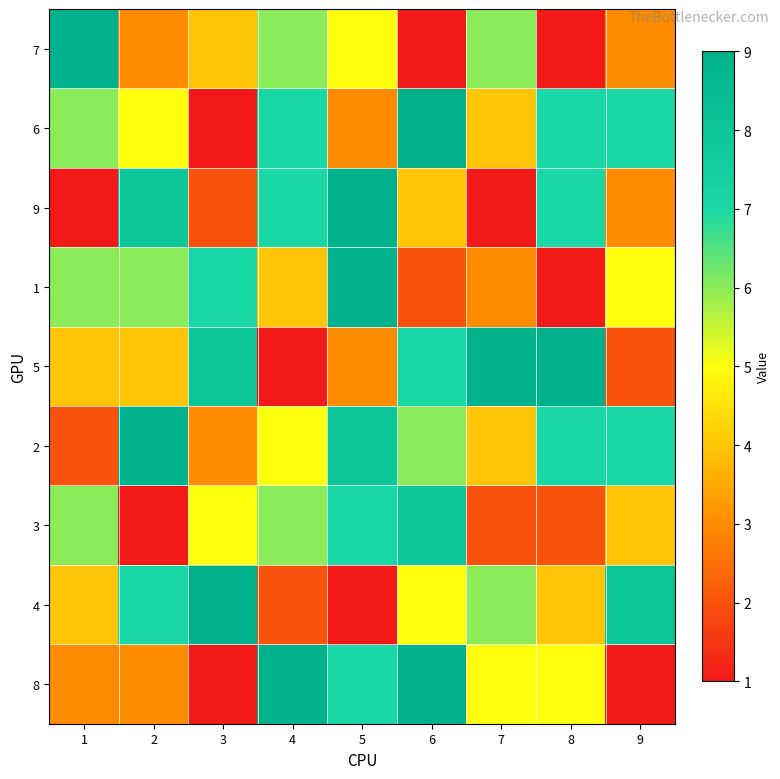

Reading left to right, what are all the values shown in this chart?

8: 1=3	2=3	3=1	4=9	5=7	6=9	7=5	8=5	9=1
4: 1=4	2=7	3=9	4=2	5=1	6=5	7=6	8=4	9=8
3: 1=6	2=1	3=5	4=6	5=7	6=8	7=2	8=2	9=4
2: 1=2	2=9	3=3	4=5	5=8	6=6	7=4	8=7	9=7
5: 1=4	2=4	3=8	4=1	5=3	6=7	7=9	8=9	9=2
1: 1=6	2=6	3=7	4=4	5=9	6=2	7=3	8=0	9=5
9: 1=1	2=8	3=2	4=7	5=9	6=4	7=1	8=7	9=3
6: 1=6	2=5	3=1	4=7	5=3	6=9	7=4	8=7	9=7
7: 1=9	2=3	3=4	4=6	5=5	6=1	7=6	8=0	9=3